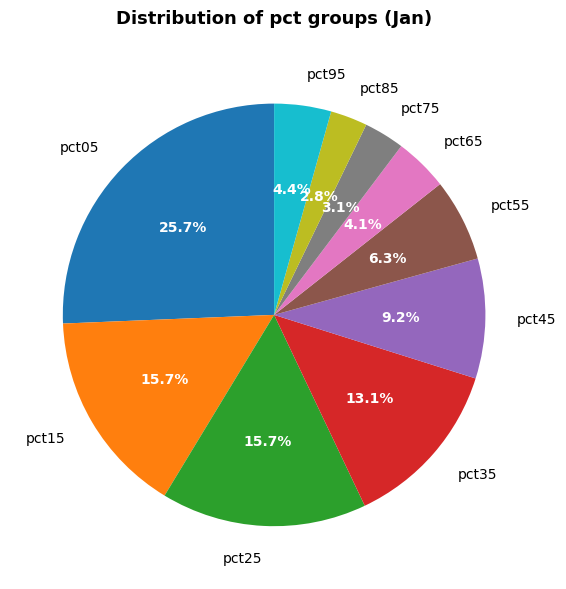

Which has a higher value, pct95 or pct75?

pct95